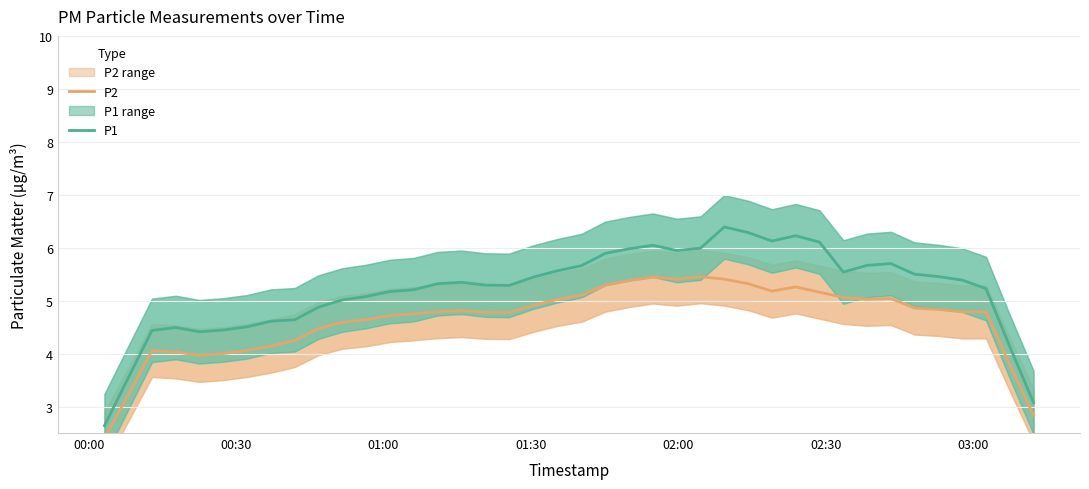

What is the minimum value for P1?

2.6